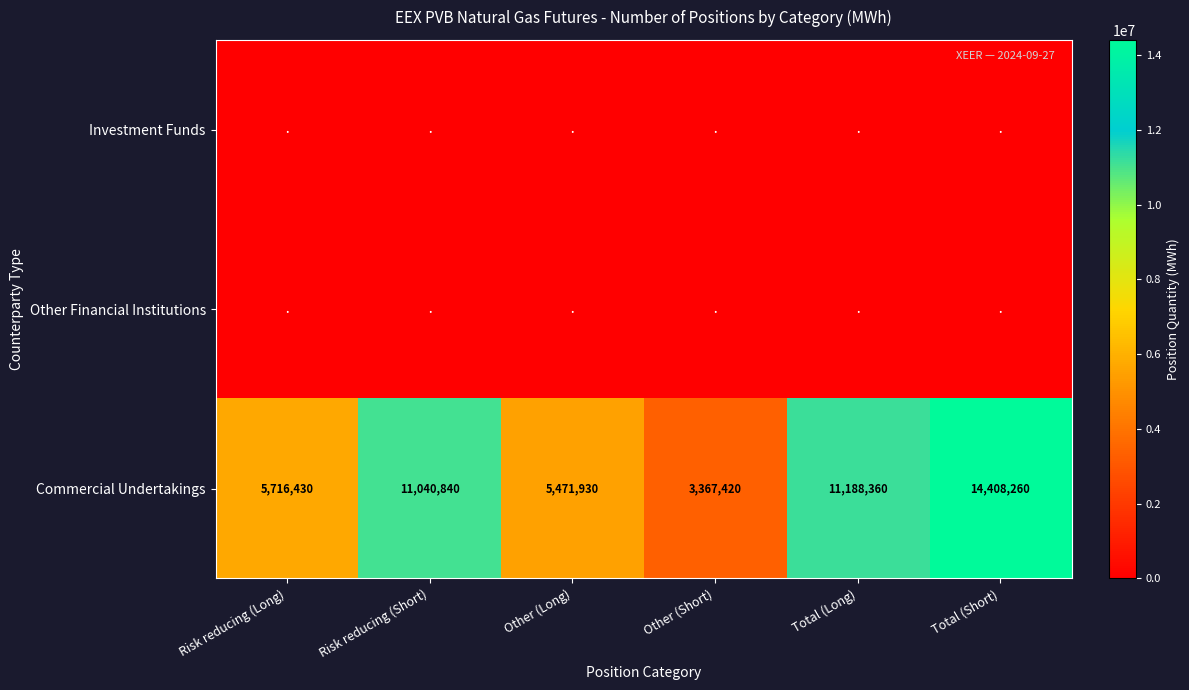

List the labels in order of Commercial Undertakings value, smallest first.

Other (Short), Other (Long), Risk reducing (Long), Risk reducing (Short), Total (Long), Total (Short)